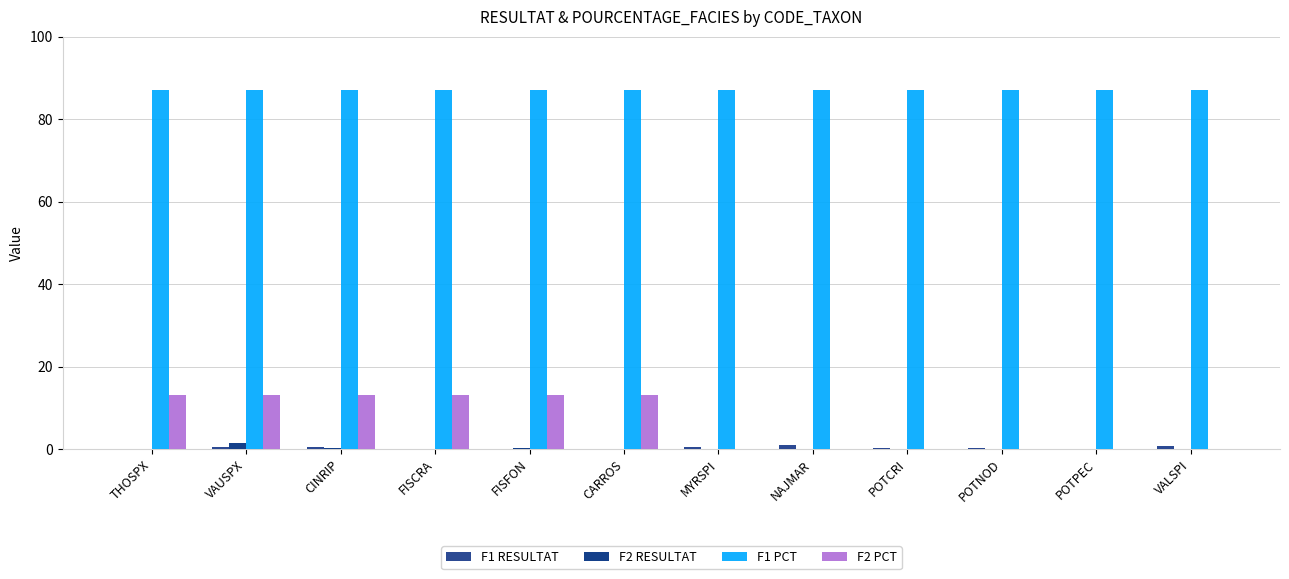

Which label corresponds to the smallest value in the chart?

MYRSPI